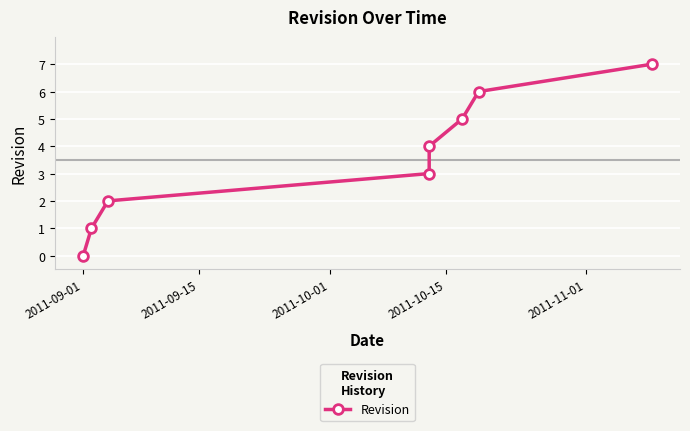

True or false: the data shows 5 at 2011-11-01.

False